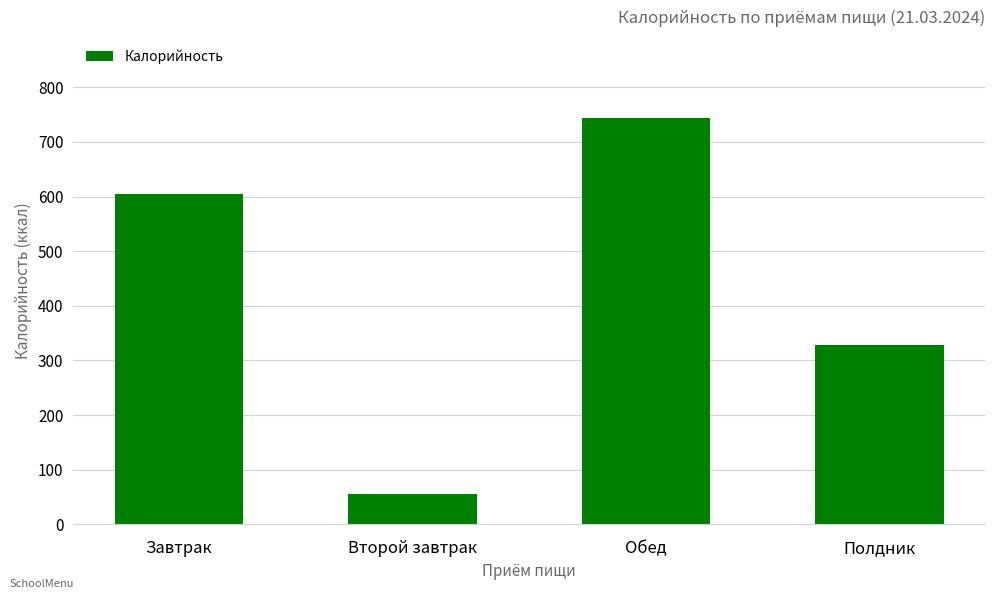

Count the values in the range 329 to 743.

3